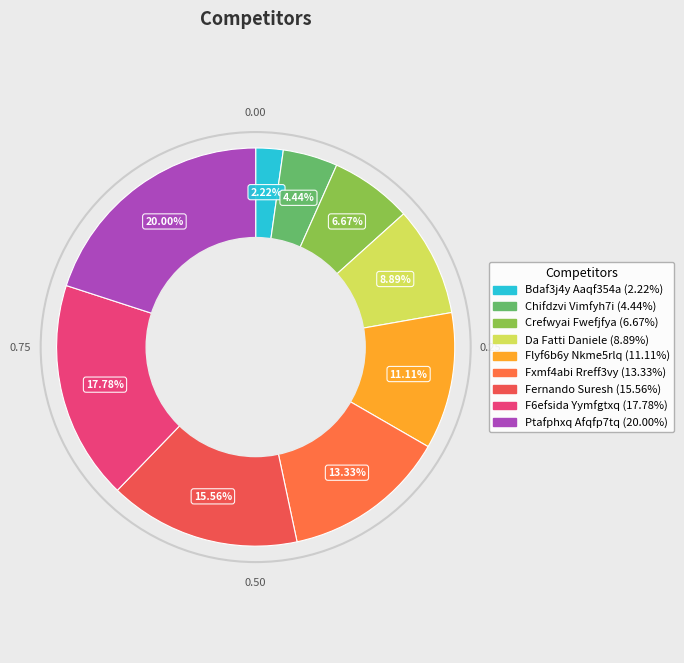

To the nearest percent, what percentage of the pie is Chifdzvi Vimfyh7i?

4%